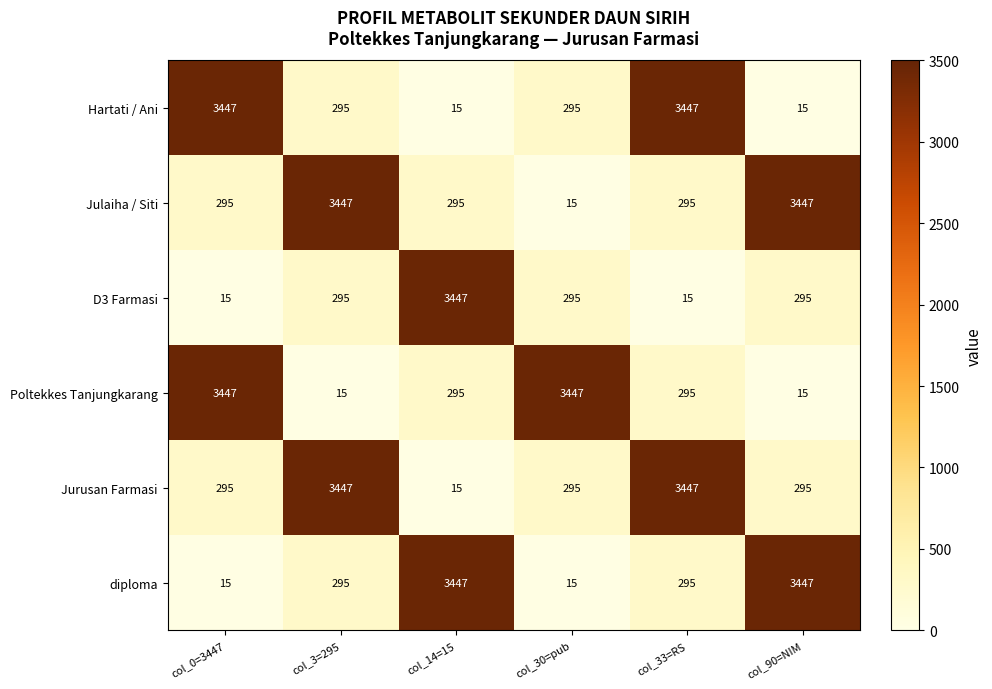

Where does the Hartati / Ani series first go above 295?

col_0=3447